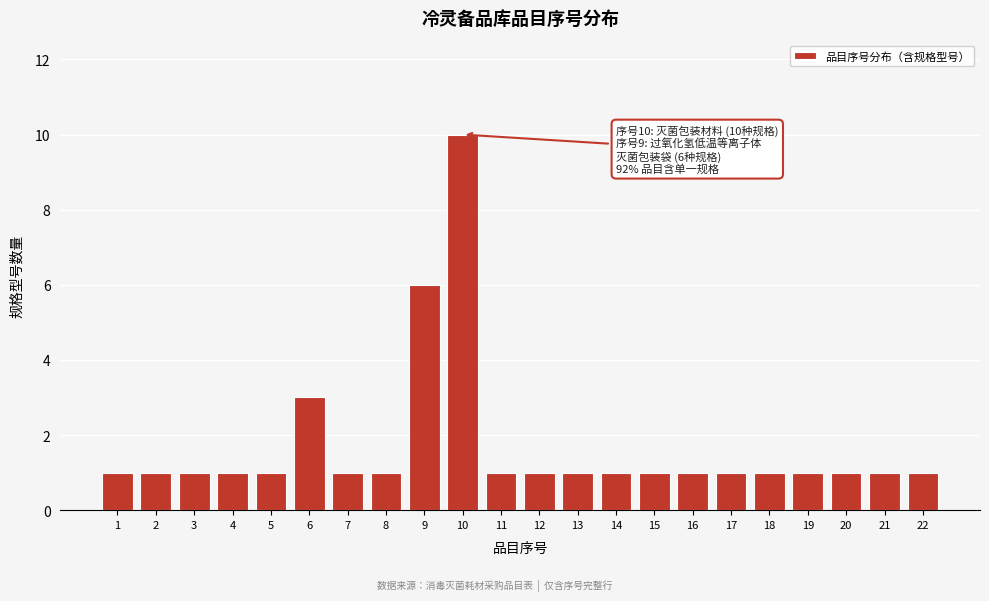

Reading left to right, list all the values displayed in this chart.

1	1	1	1	1	3	1	1	6	10	1	1	1	1	1	1	1	1	1	1	1	1